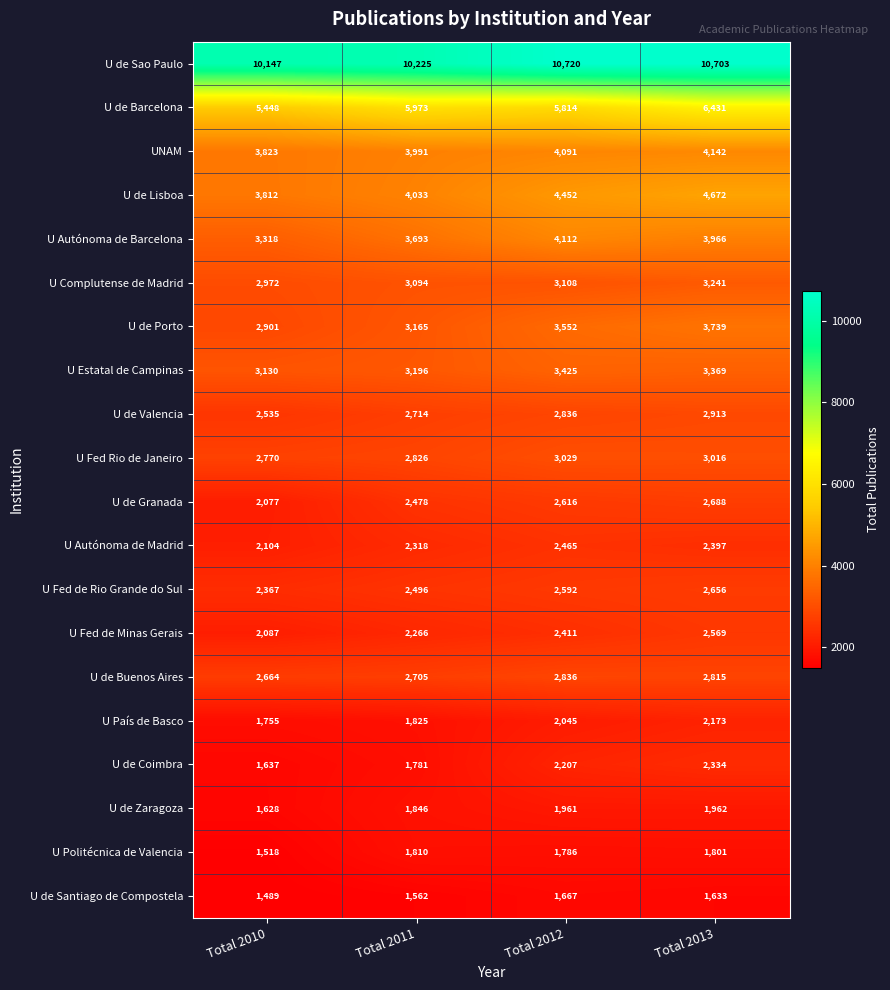

Count the U Fed de Minas Gerais values in the range 2266 to 2569.

3